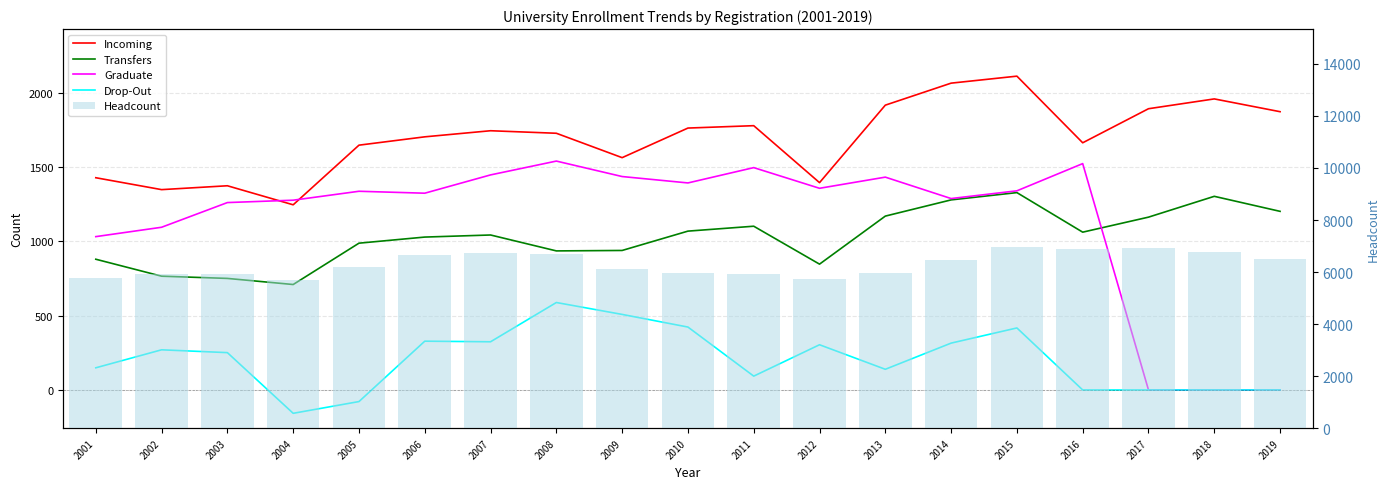

Reading left to right, list all the values displayed in this chart.

Incoming: 1427	1347	1373	1245	1646	1702	1743	1726	1562	1761	1777	1394	1915	2063	2110	1662	1891	1957	1871
Transfers: 879	765	750	709	987	1028	1042	935	938	1068	1101	846	1169	1278	1327	1061	1162	1302	1201
Graduate: 1031	1094	1260	1276	1336	1323	1446	1539	1435	1392	1495	1356	1431	1287	1339	1522	0	0	0
Drop-Out: 149	270	251	-157	-78	328	324	588	508	423	93	304	139	315	417	0	0	0	0
Headcount: 5766	5933	5942	5676	6203	6647	6739	6695	6130	5948	5910	5716	5971	6464	6972	6878	6922	6753	6484